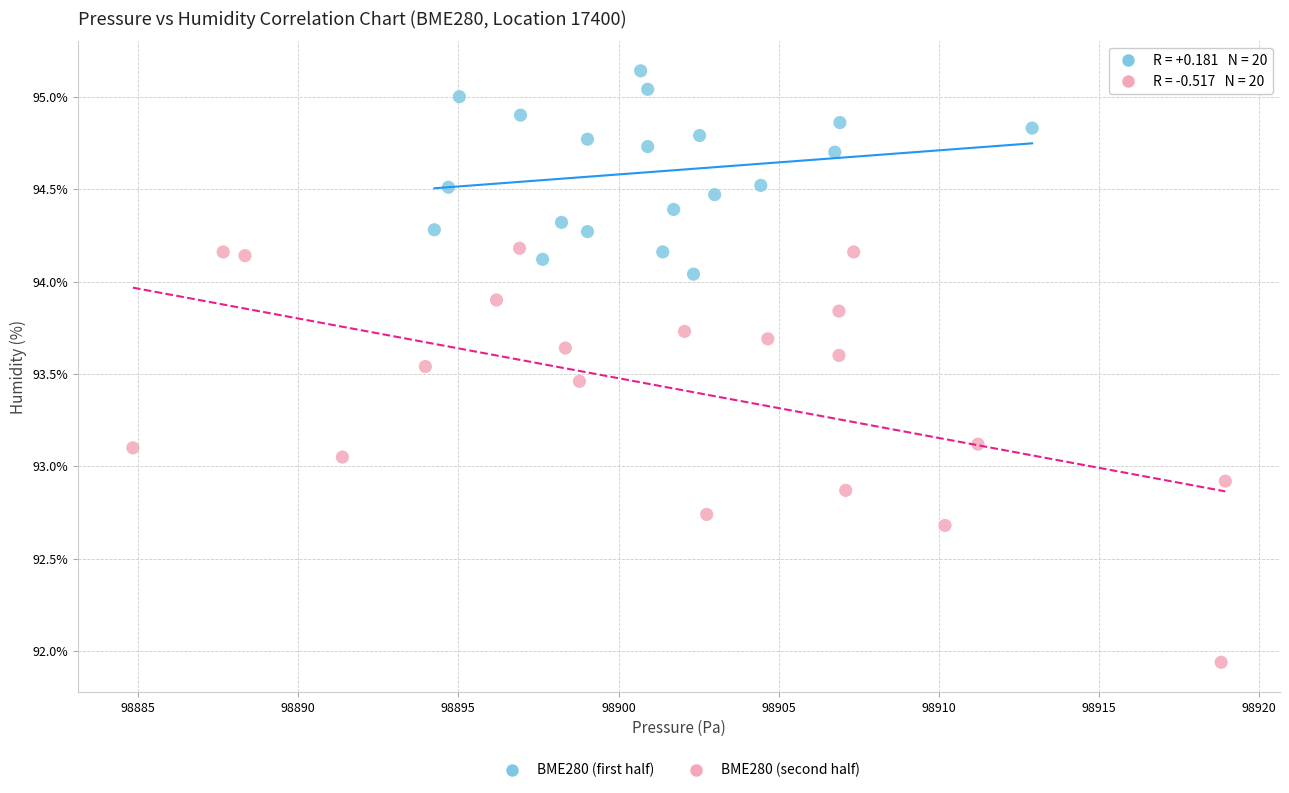

Which series contains the lowest Y value?

BME280 (second half)